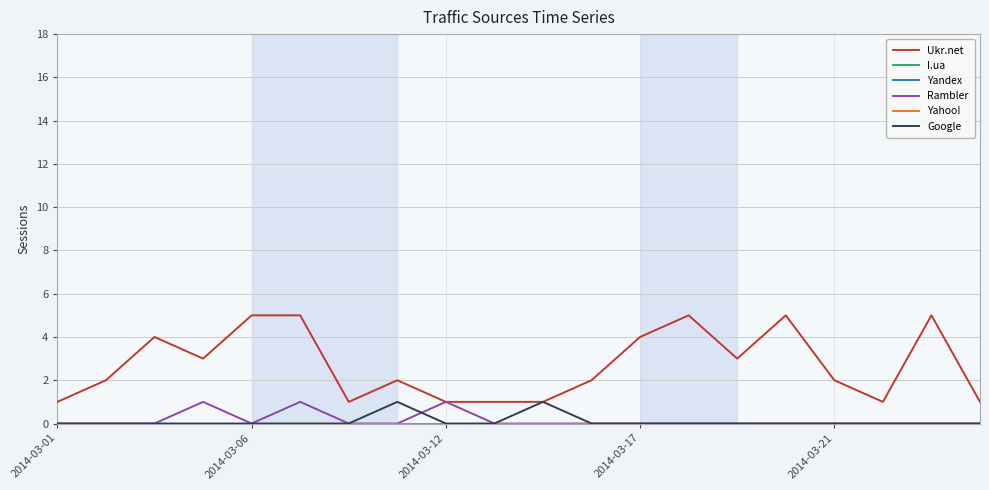

Is this an area chart (filled region under the line)?

No